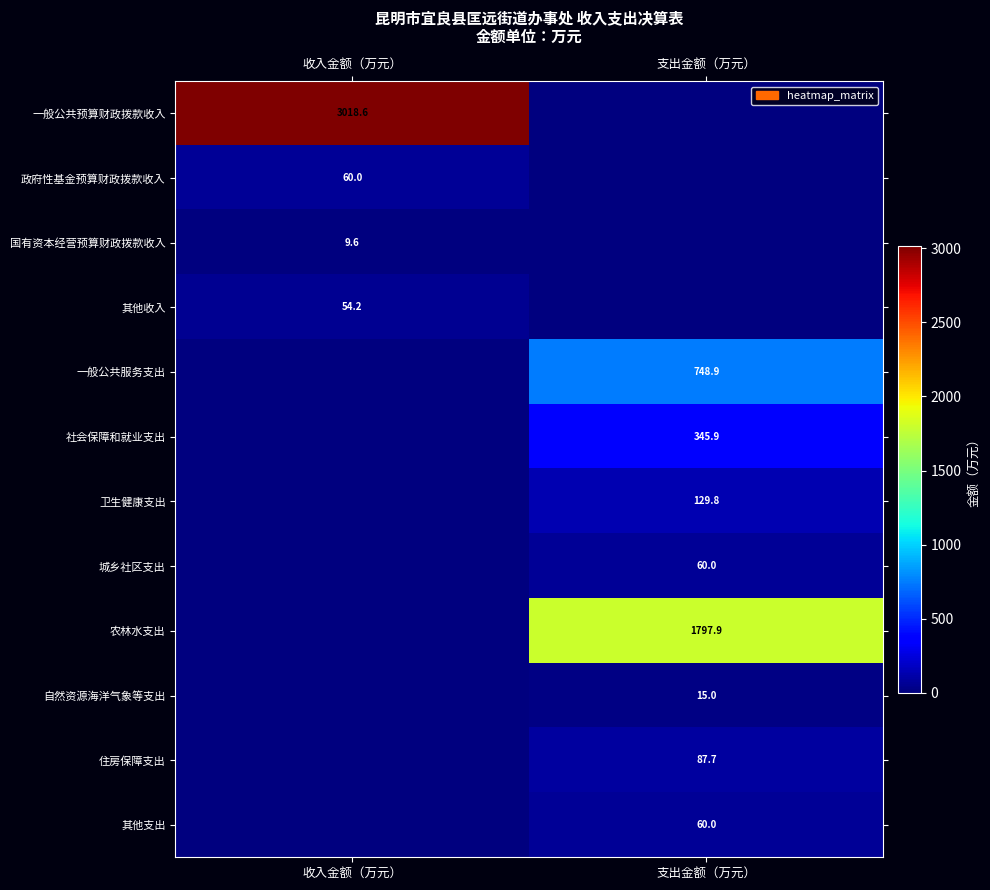

Is it true that 卫生健康支出 equals 129.8 at 支出金额（万元）?

True